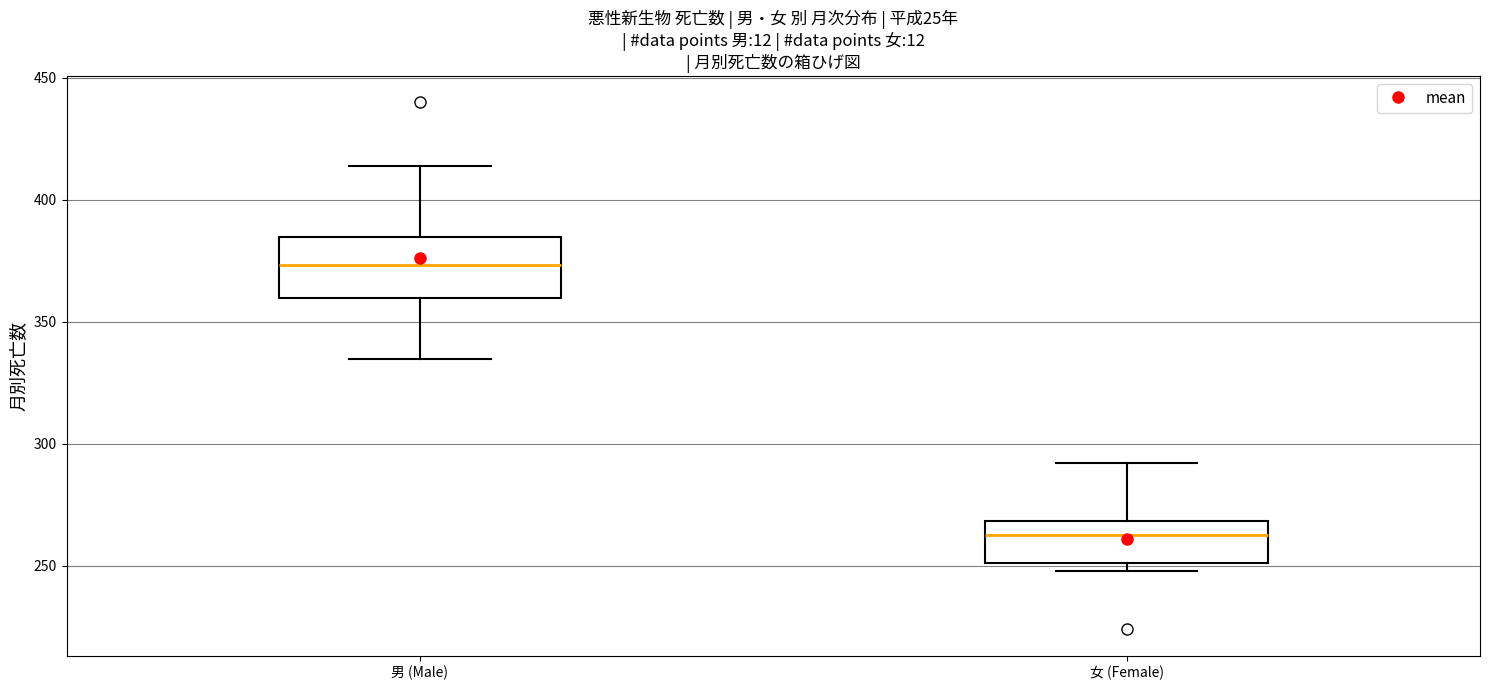

Reading left to right, read every box against the y-axis: the position of its median line, the range the box covers, and the ends of its whiskers. The values are not printed on the chart, so give them approximately, as read against the axis.

男 (Male): median 375, box 360 to 385, whiskers 335 to 415
女 (Female): median 265, box 250 to 270, whiskers 250 (just below the box's lower edge) to 290